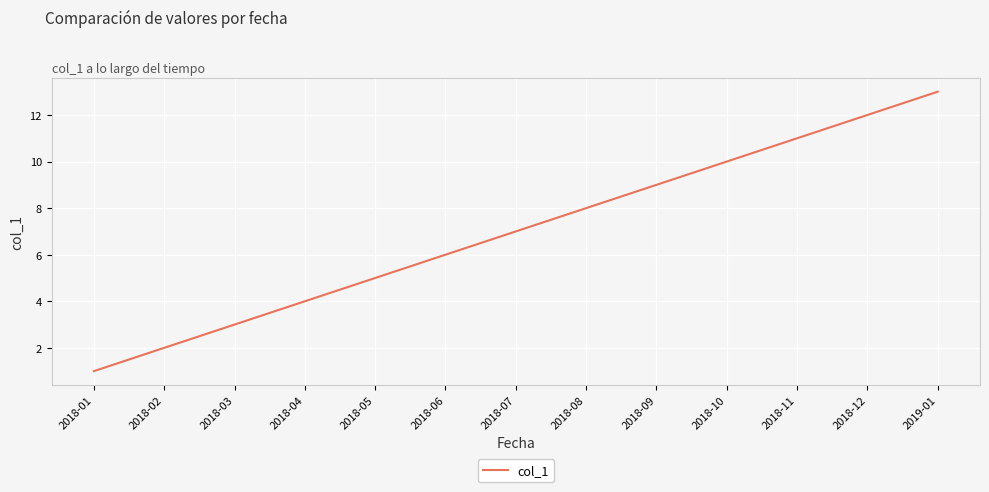

What position from the left is 2018-03?

3